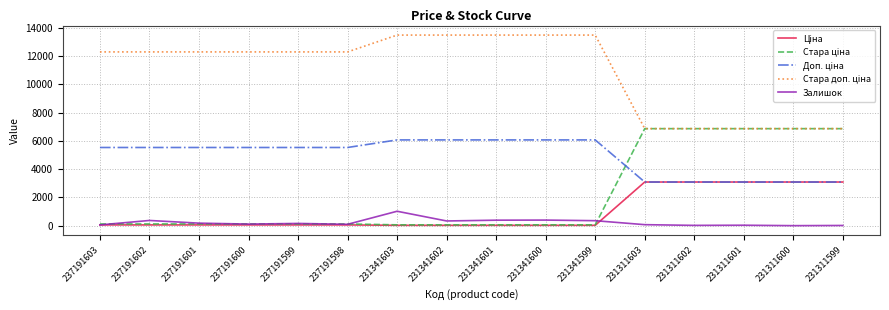

Is it true that Залишок equals 114.0 at 237191600?

True